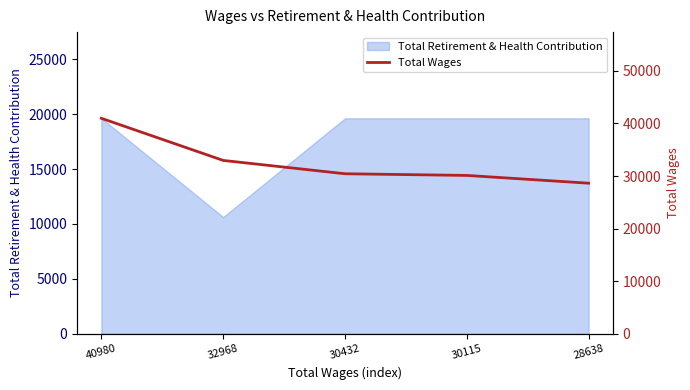

How many categories are shown in the chart?

5